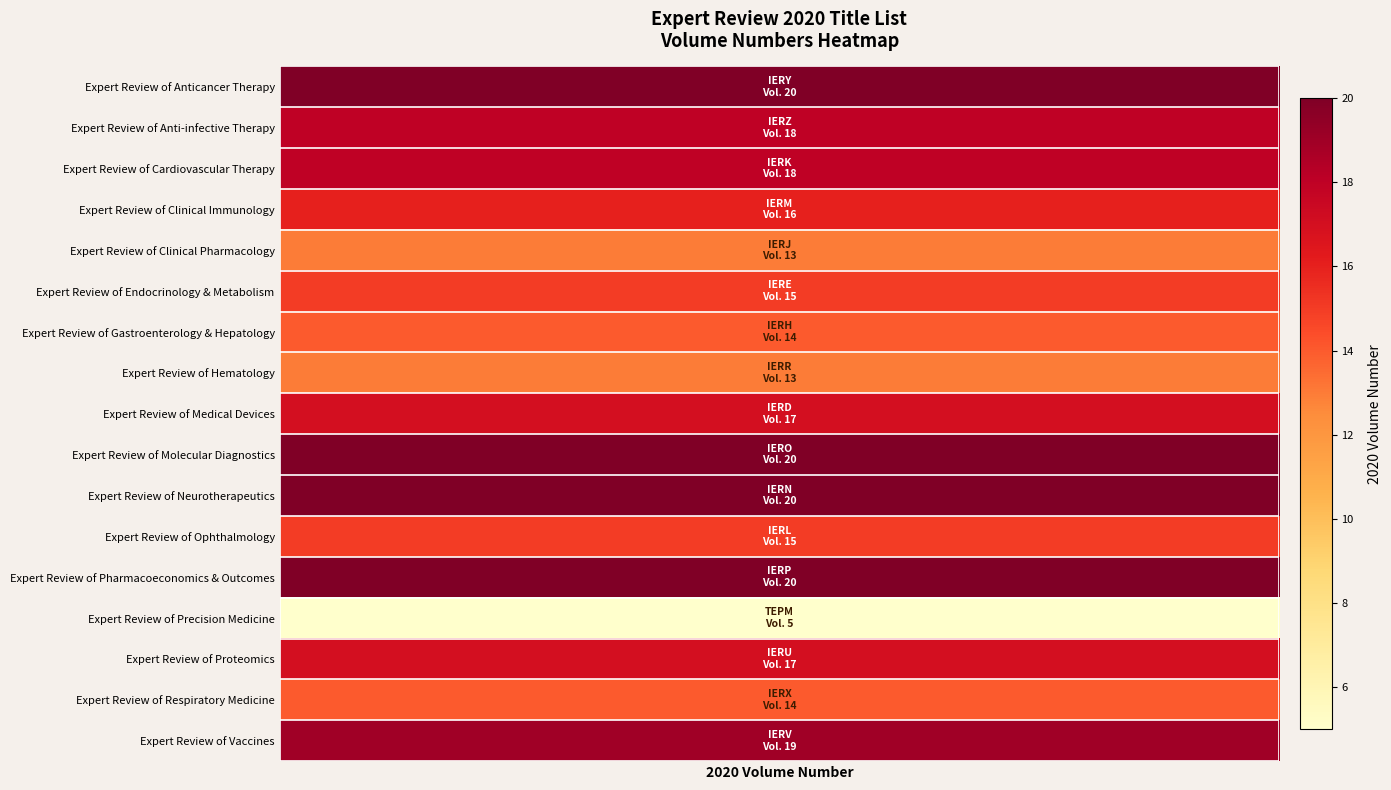

Reading right to left, extract all data points from this chart.

19	14	17	5	20	15	20	20	17	13	14	15	13	16	18	18	20